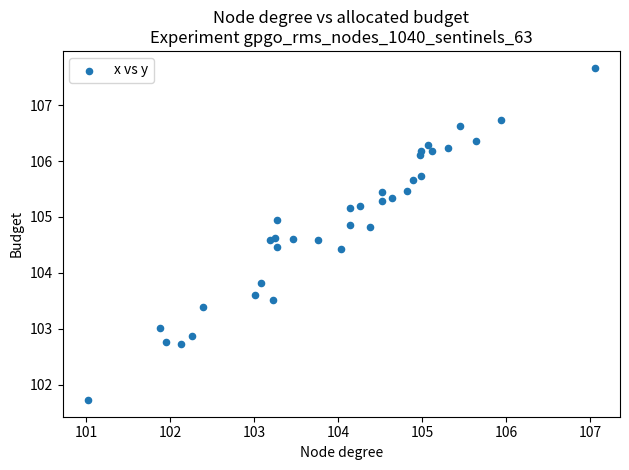

What Y value in the scatter plot is closest to 104?

103.8